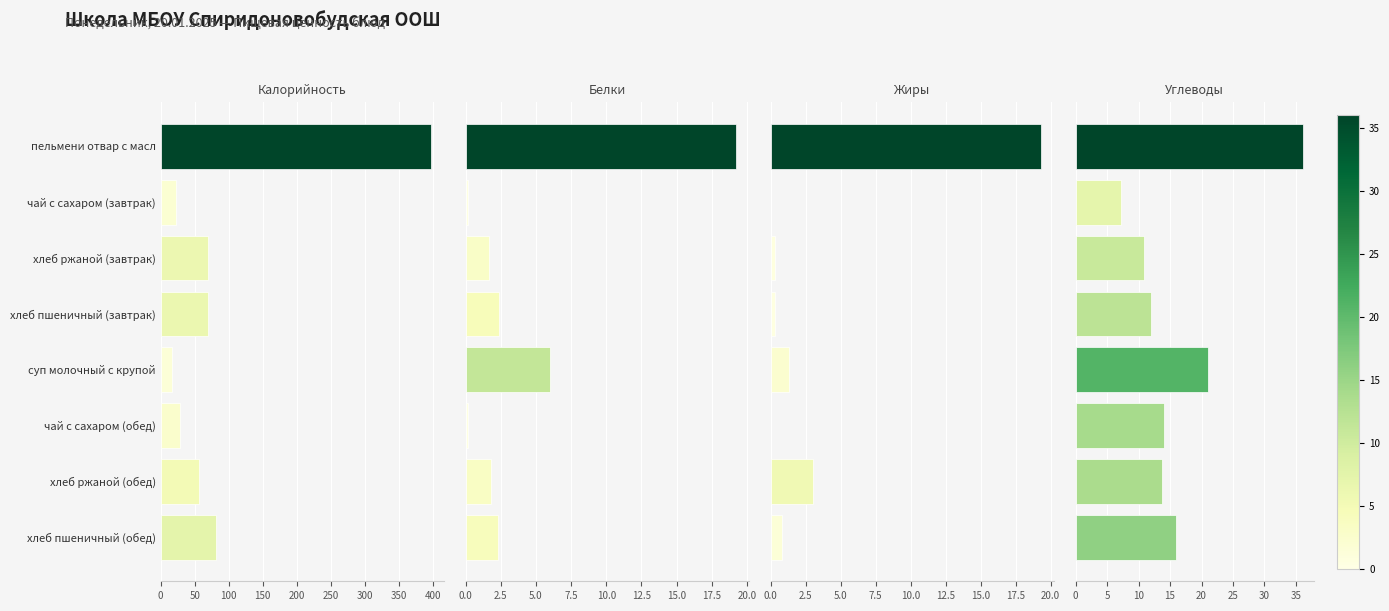

What is the average value of the Жиры series?

3.1